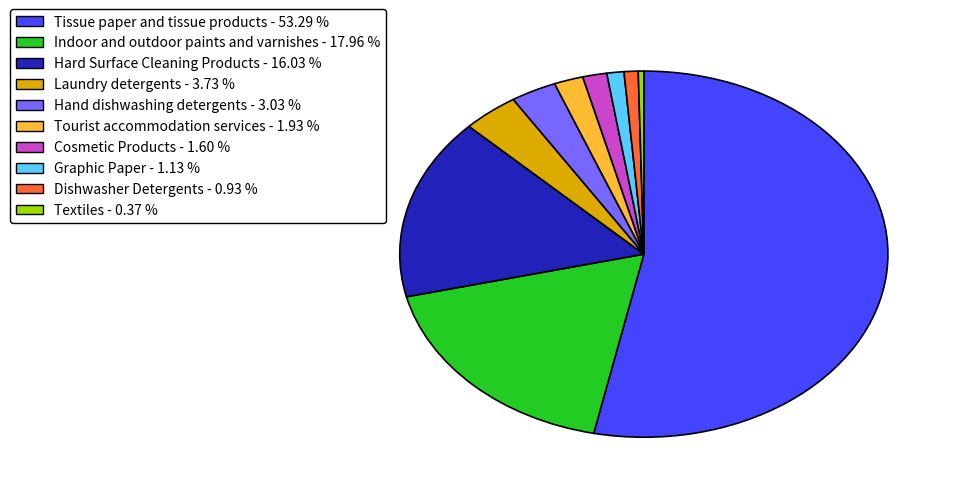

Which slice is the largest?

Tissue paper and tissue products - 53.29 %